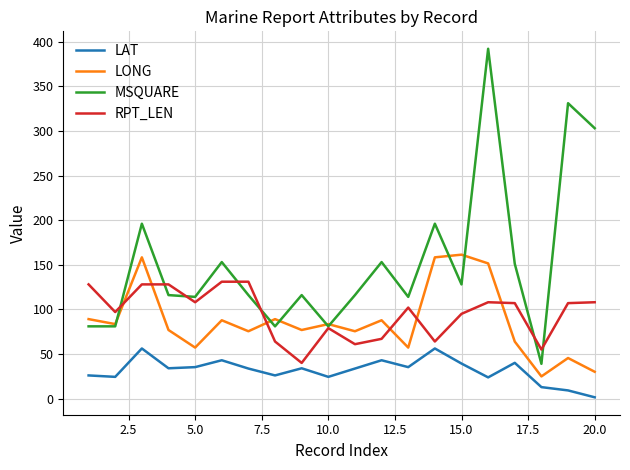

How many interior local valleys does the RPT_LEN series have?

6